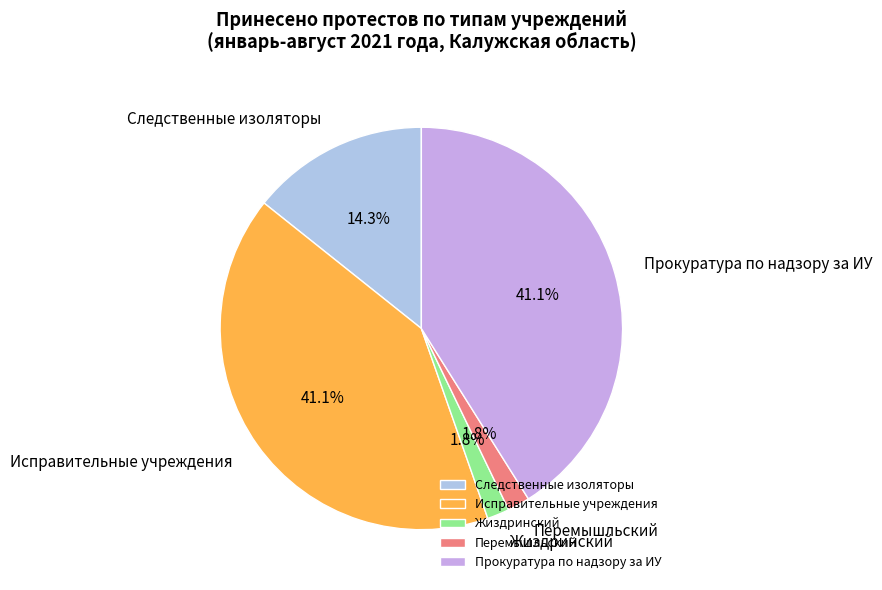

What portion of the pie excludes Прокуратура по надзору за ИУ?

58.9%